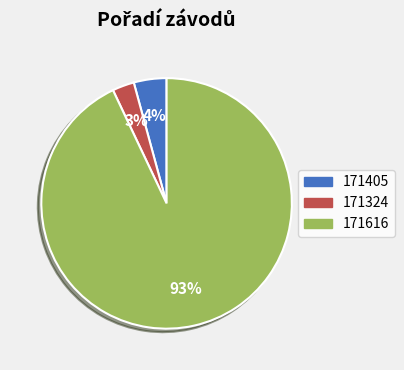

Which category accounts for the majority?

171616